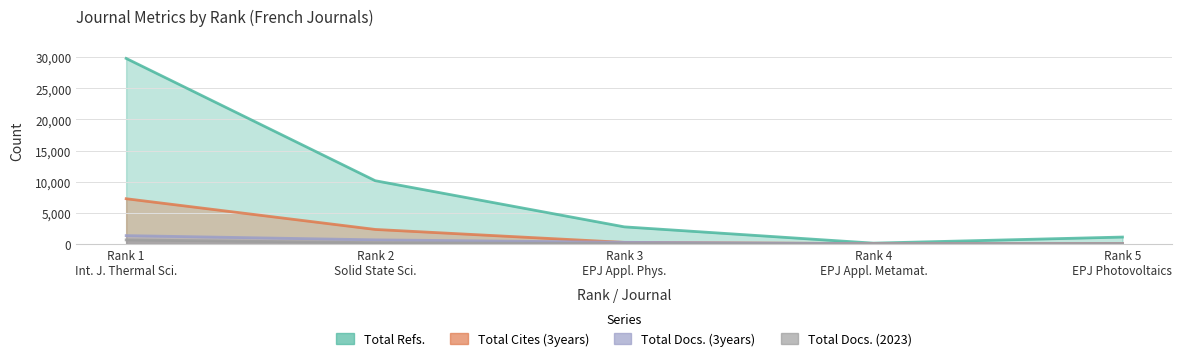

Is it true that Total Refs. equals 14196 at Rank 2 Solid State Sci.?

False